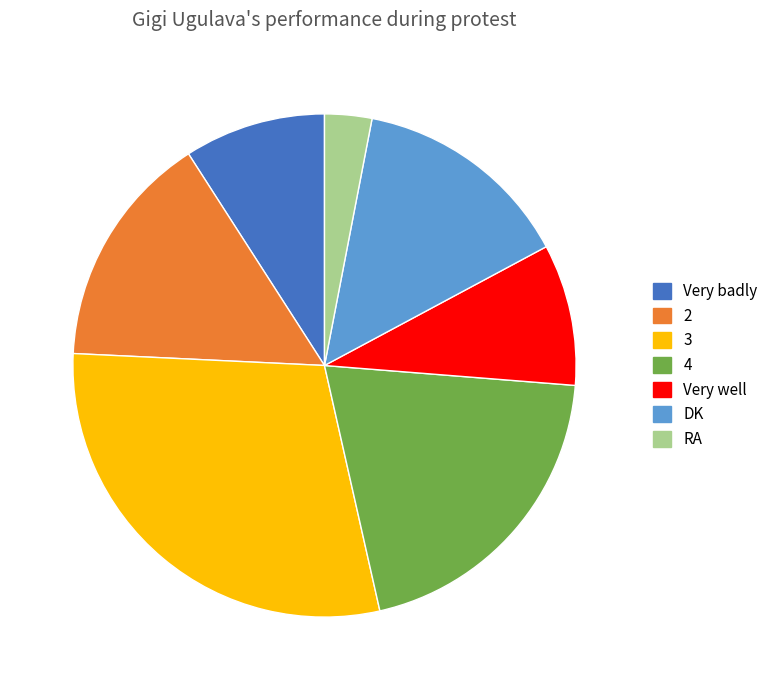

Which category has the biggest portion of the pie?

3